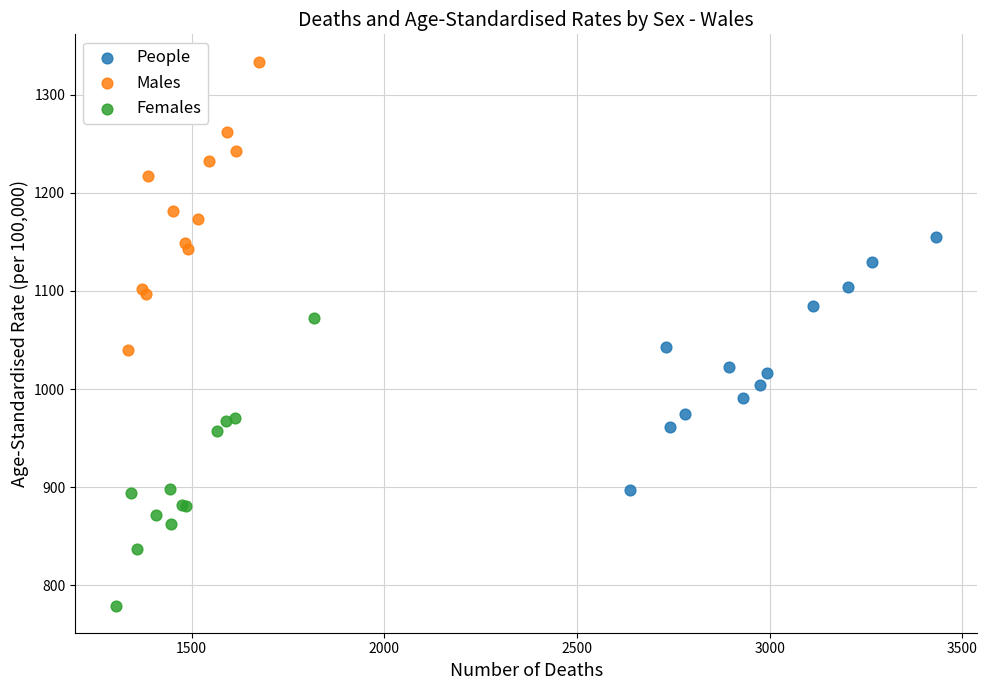

What are all the series names shown in the legend?

People, Males, Females